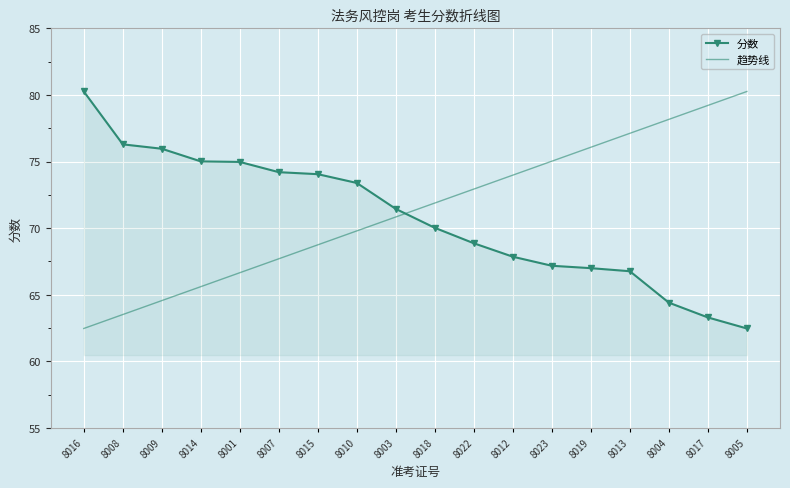

Which series has the largest total across all categories?

趋势线